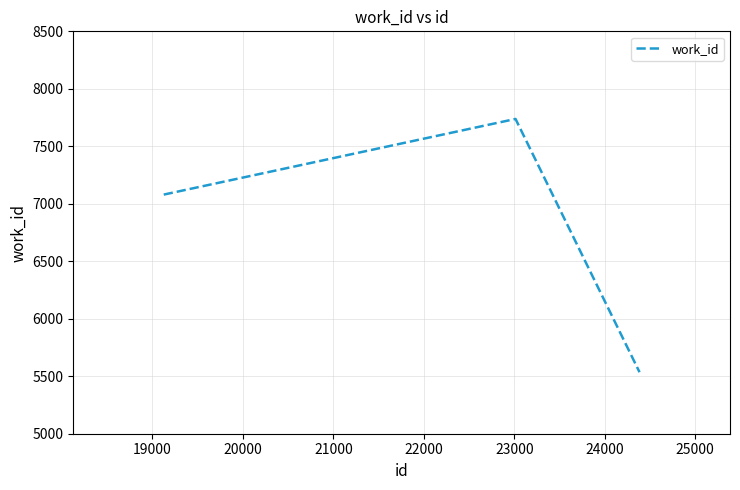

What is the average value?

6784